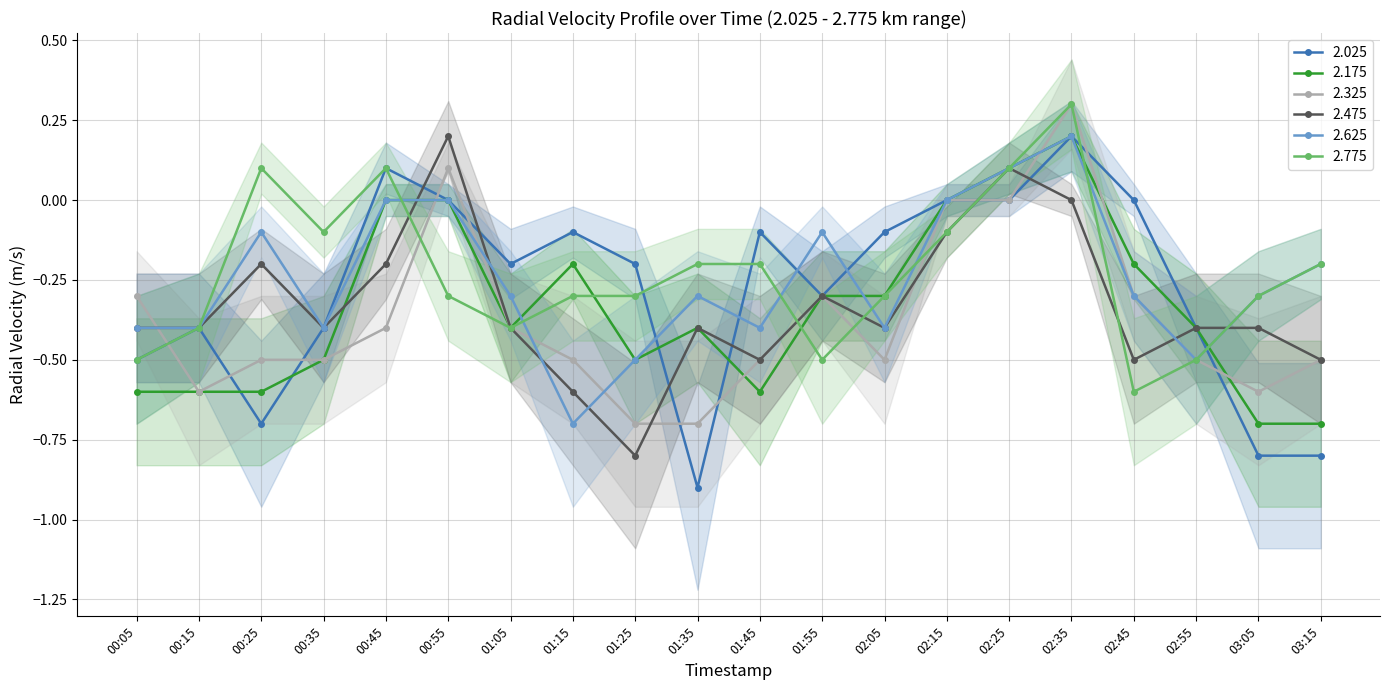

List the series in order of their peak value, lowest first.

2.025, 2.175, 2.475, 2.625, 2.325, 2.775